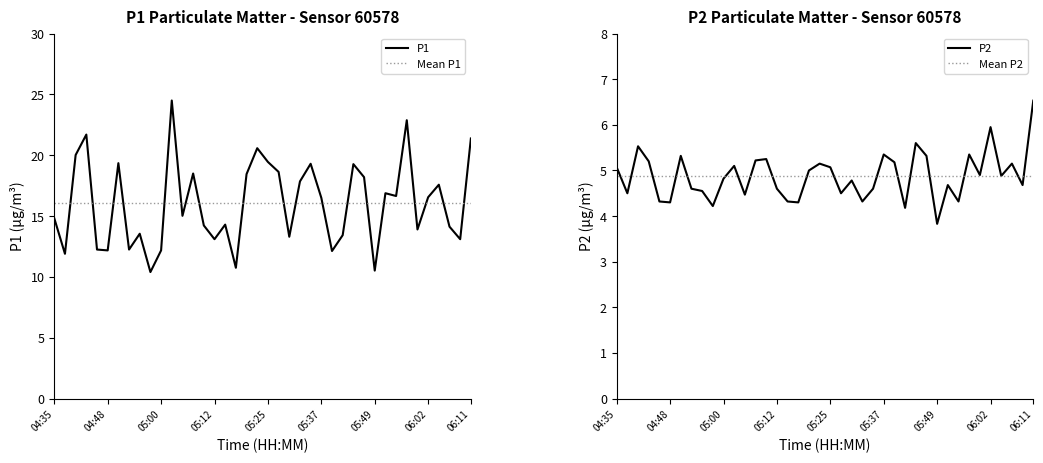

True or false: P2 and P1 intersect in this chart.

False